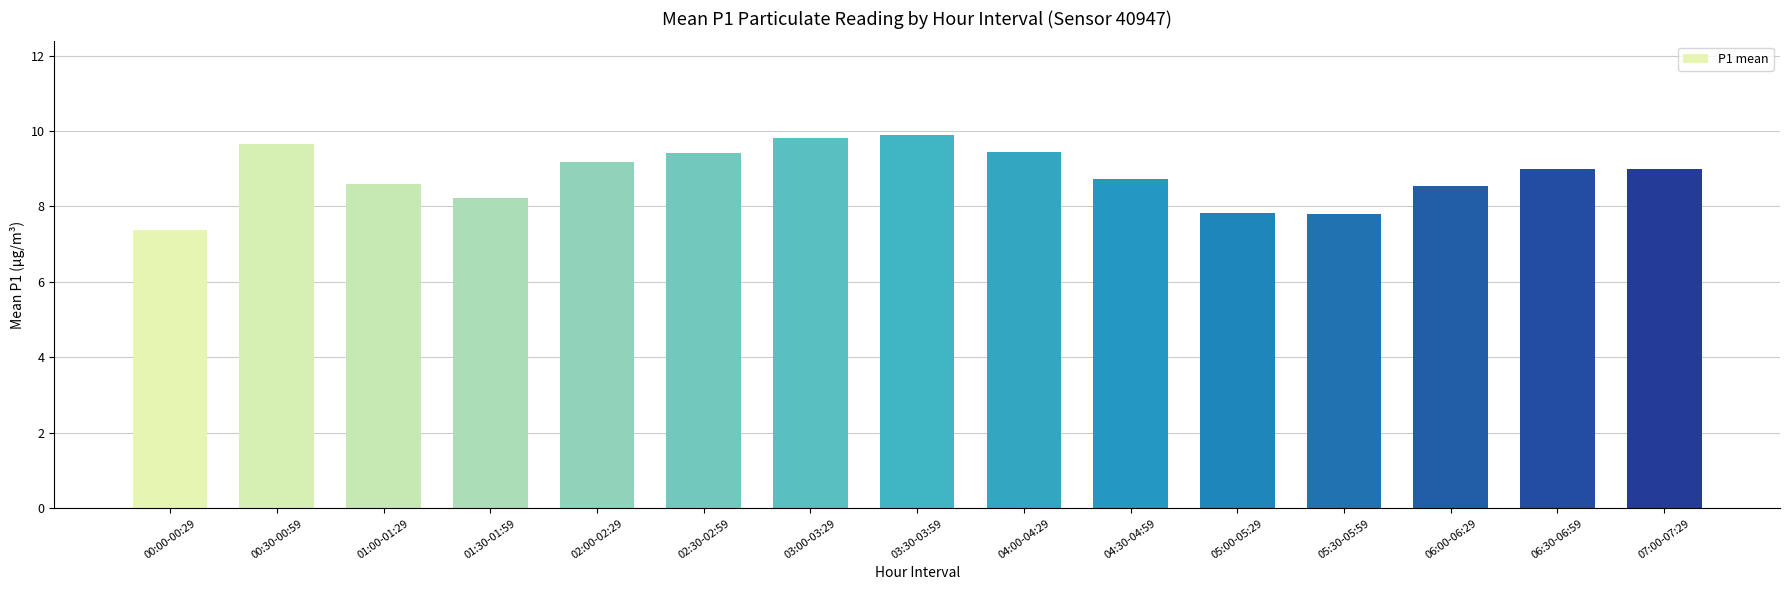

How many categories are shown in the chart?

15